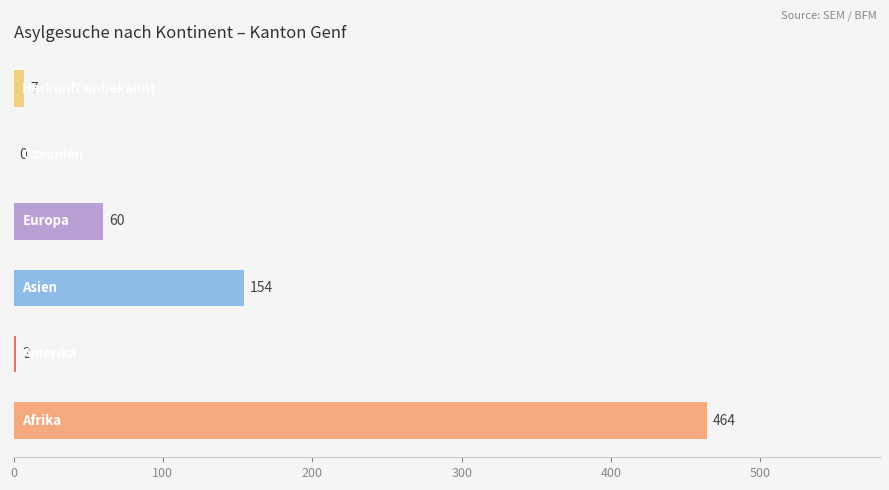

Count the number of data series in this chart.

1